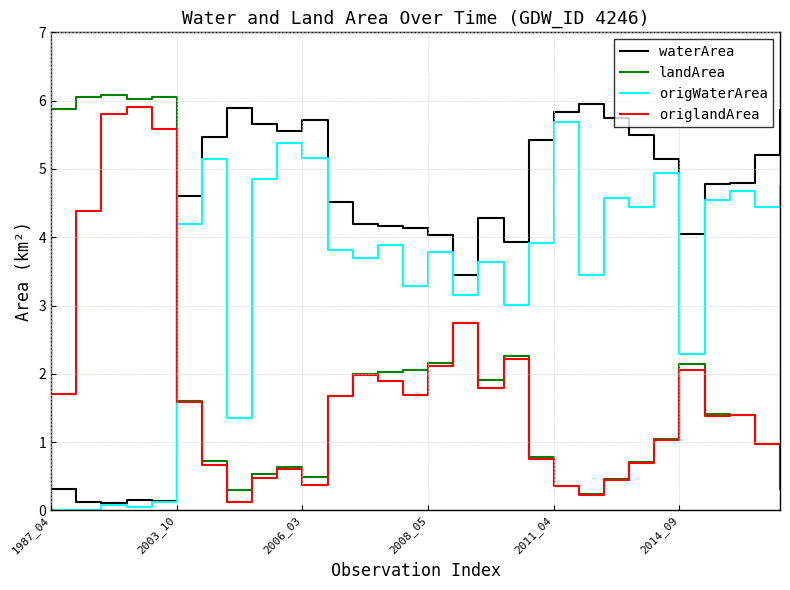

What is the greatest value displayed?

6.1